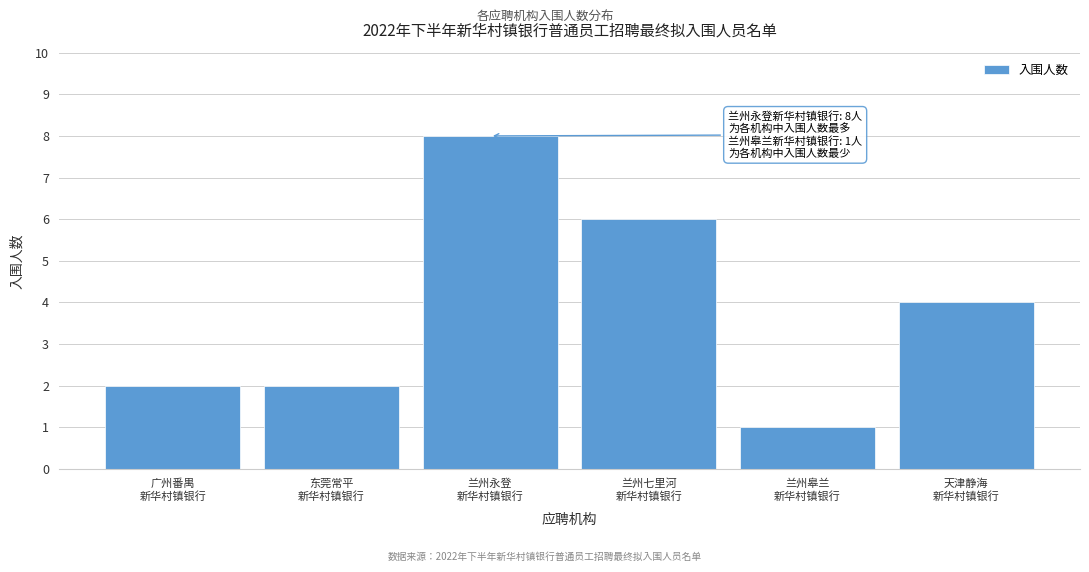

Reading left to right, transcribe all the data shown in this chart.

2	2	8	6	1	4